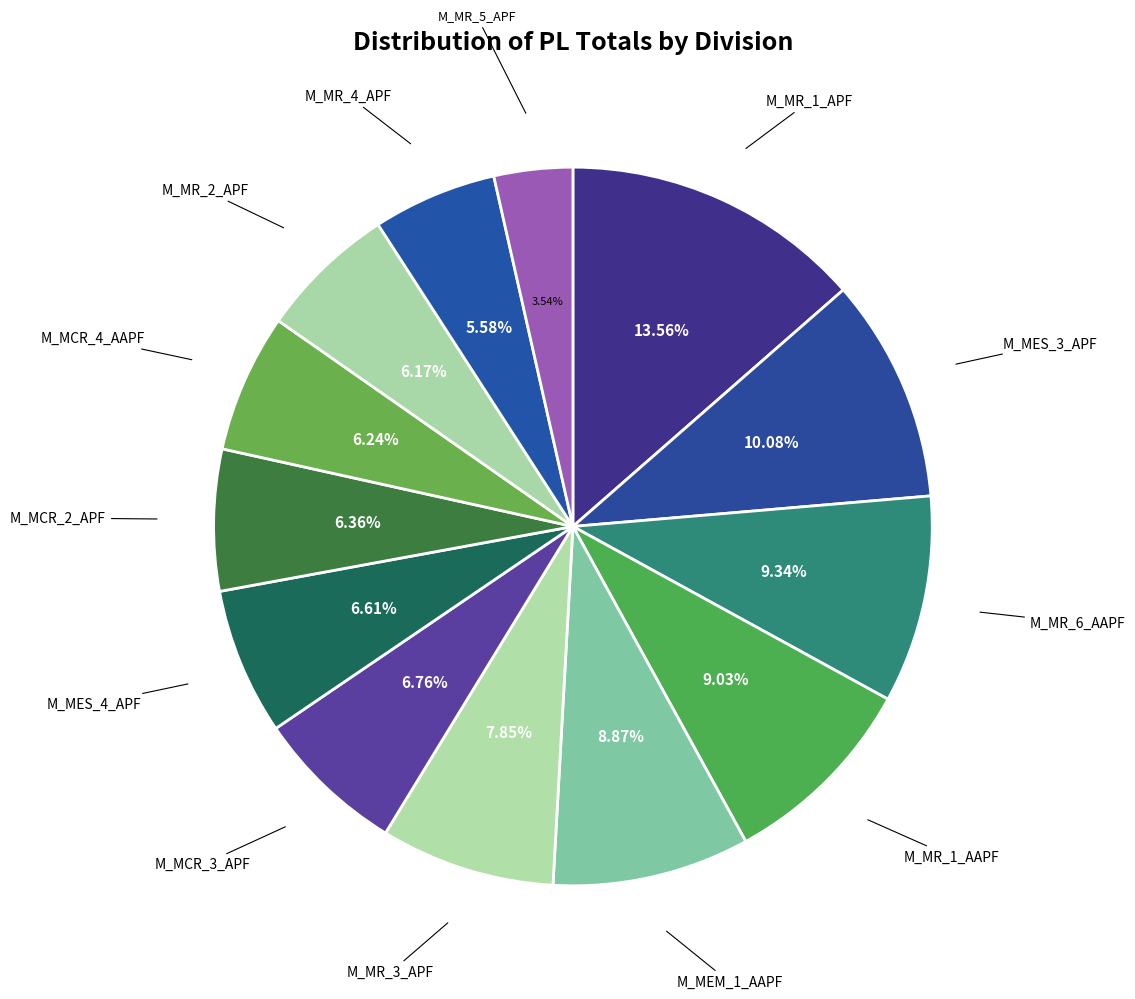

Count the number of slices in the pie.

13